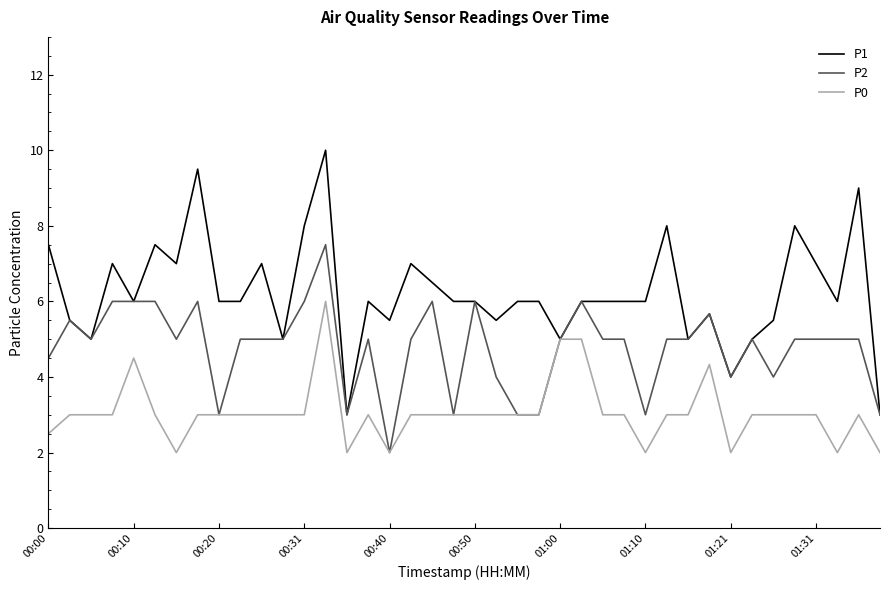

List the series in order of their overall mean, highest first.

P1, P2, P0